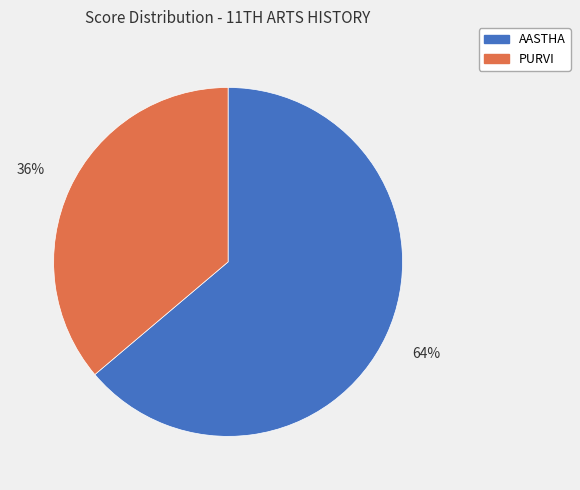

Is there a majority slice in this chart?

Yes